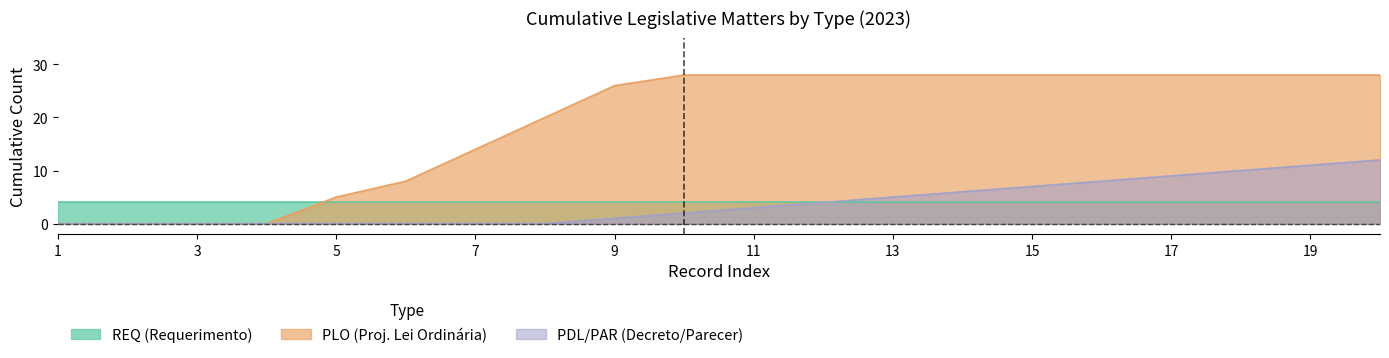

What is the difference between the maximum and minimum values in the PDL_PAR series?

12